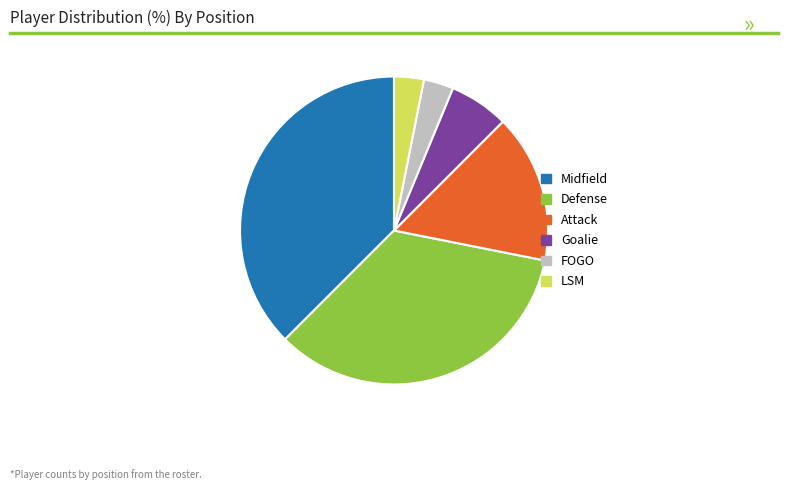

Does Attack represent more than half of the total?

No